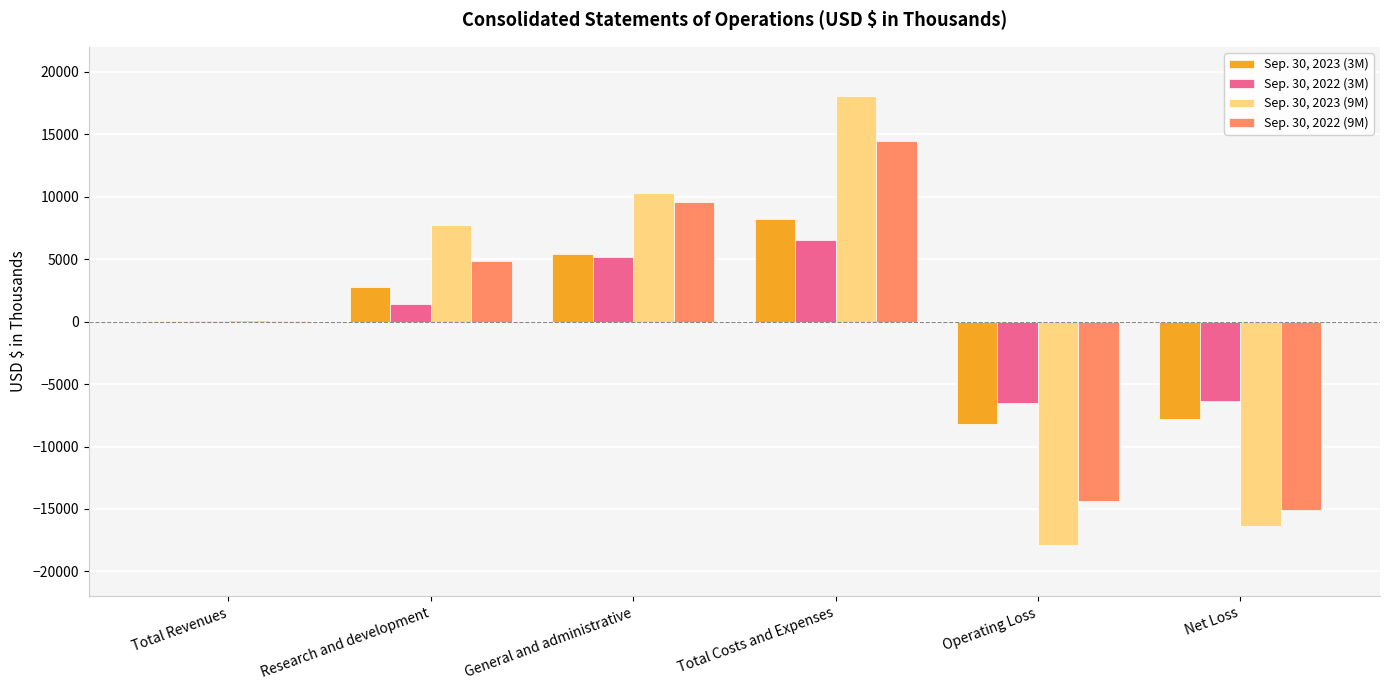

Which series changed the most between General and administrative and Net Loss?

Sep. 30, 2023 (9M)